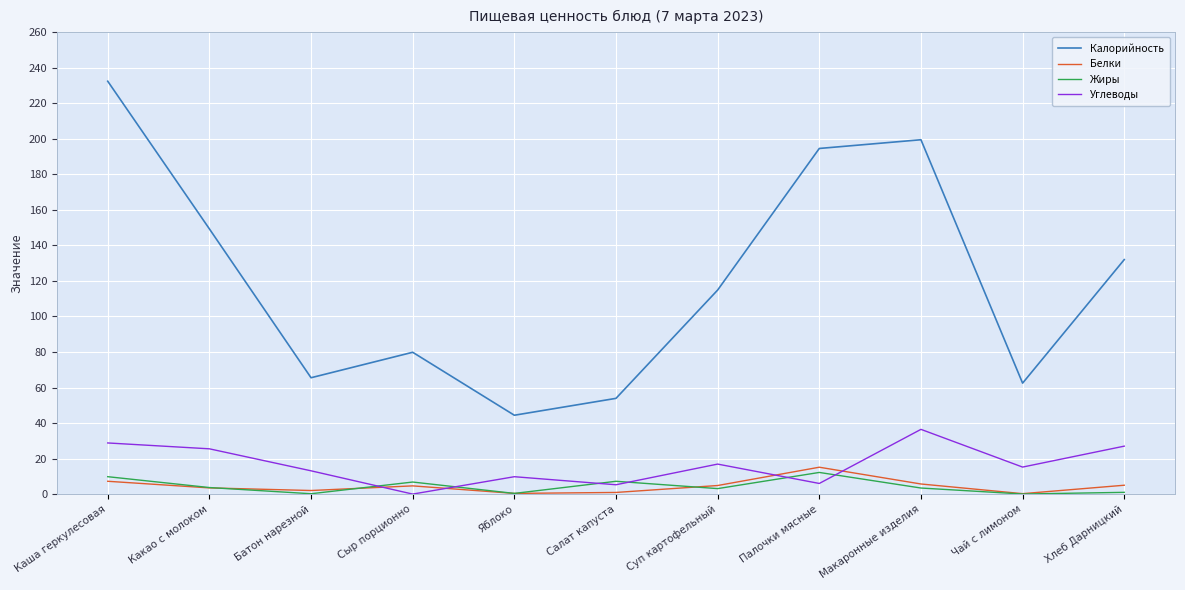

Which series has the largest total across all categories?

Калорийность